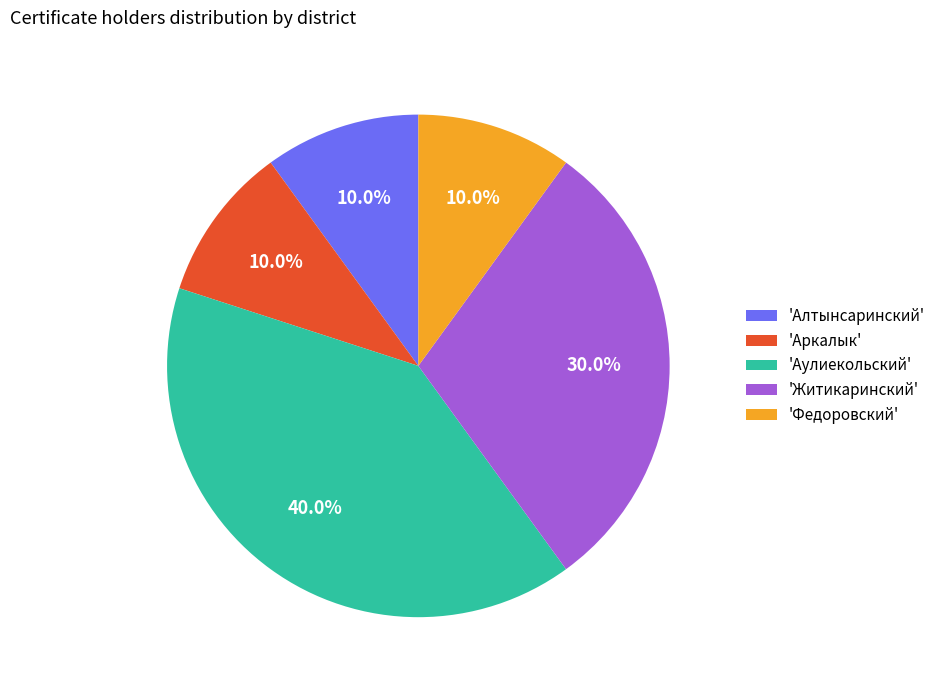

Does any single category account for the majority?

No